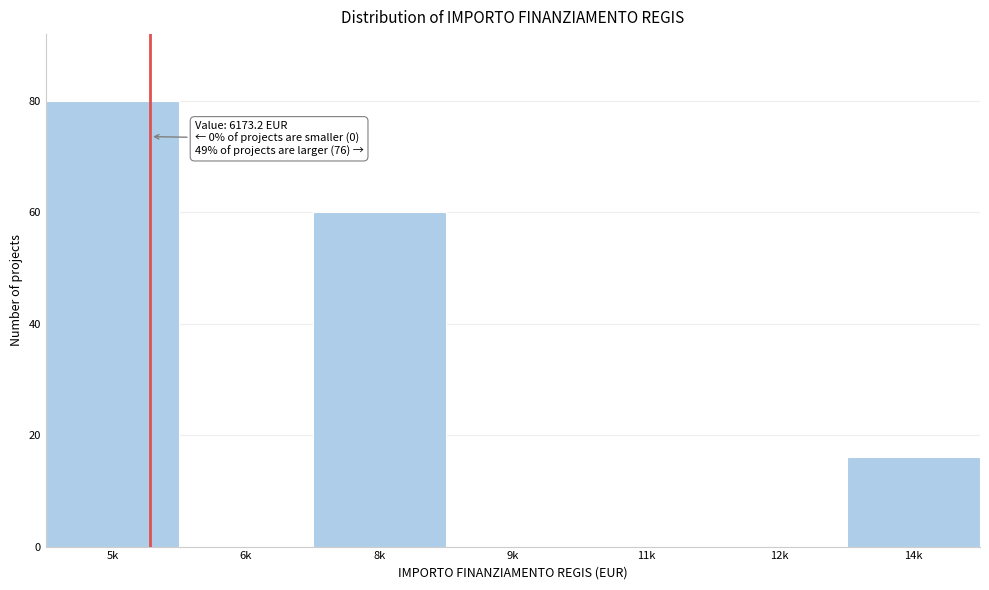

Reading left to right, list all the values displayed in this chart.

5k=80	6k=0	8k=60	9k=0	11k=0	12k=0	14k=16